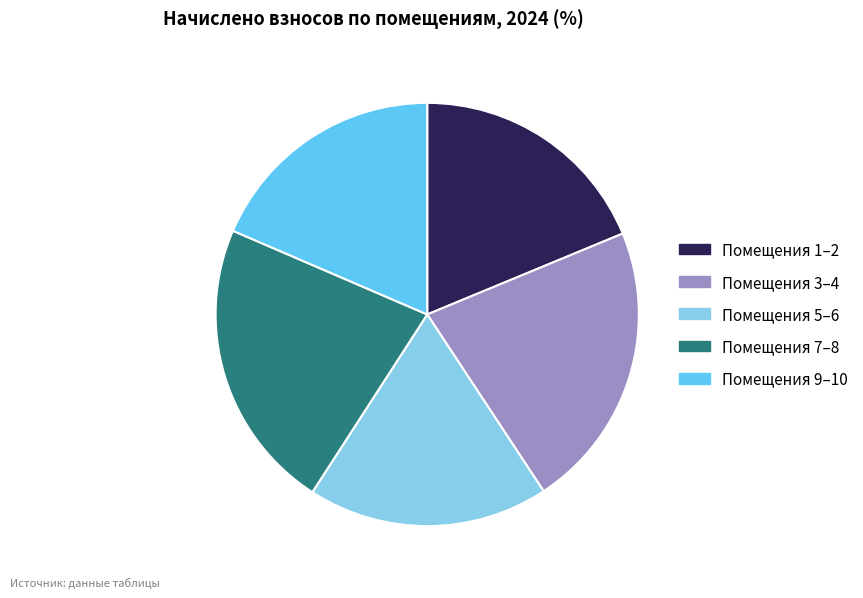

Does any single category account for the majority?

No